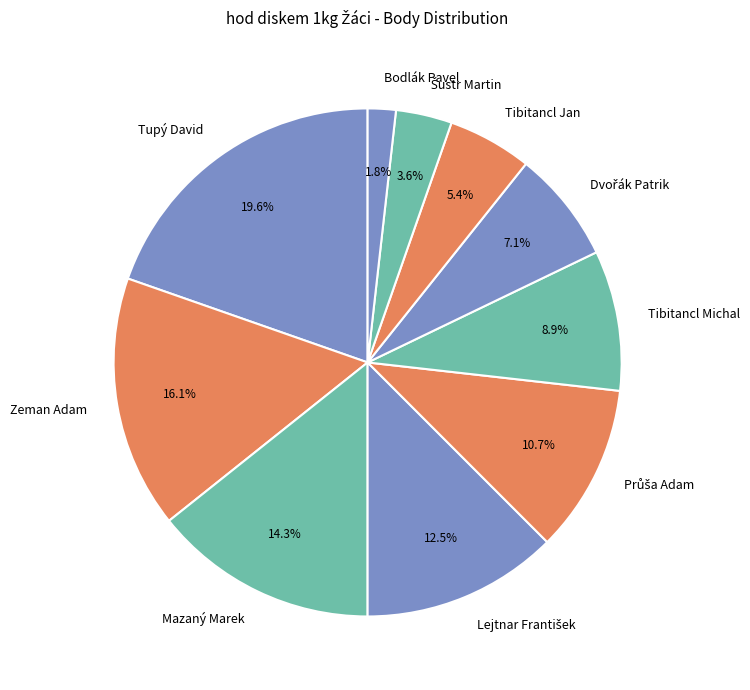

Count the number of slices in the pie.

10